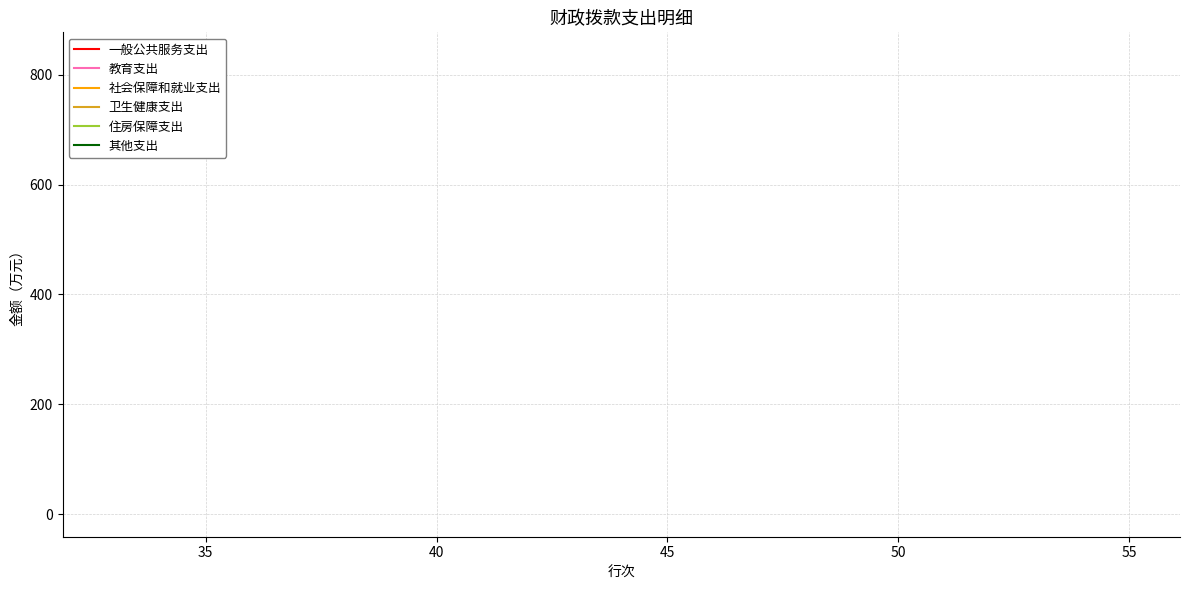

How many categories are shown in the chart?

32